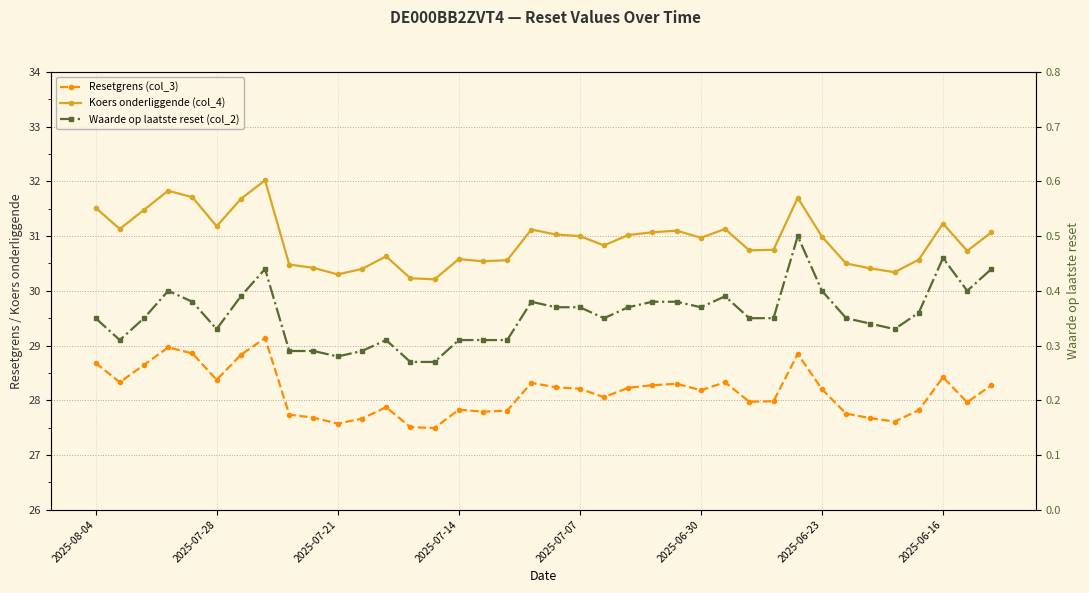

Between 2025-06-23 and 35, which is larger?

2025-06-23